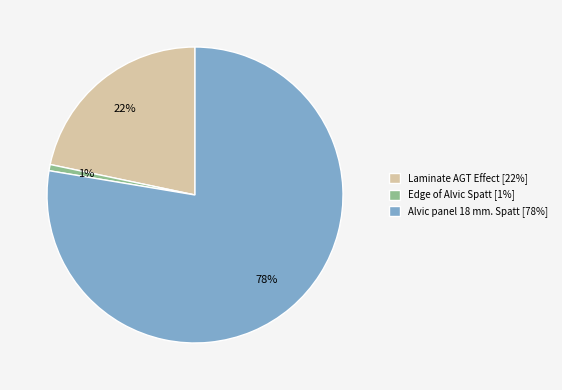

Does any single category account for the majority?

Yes